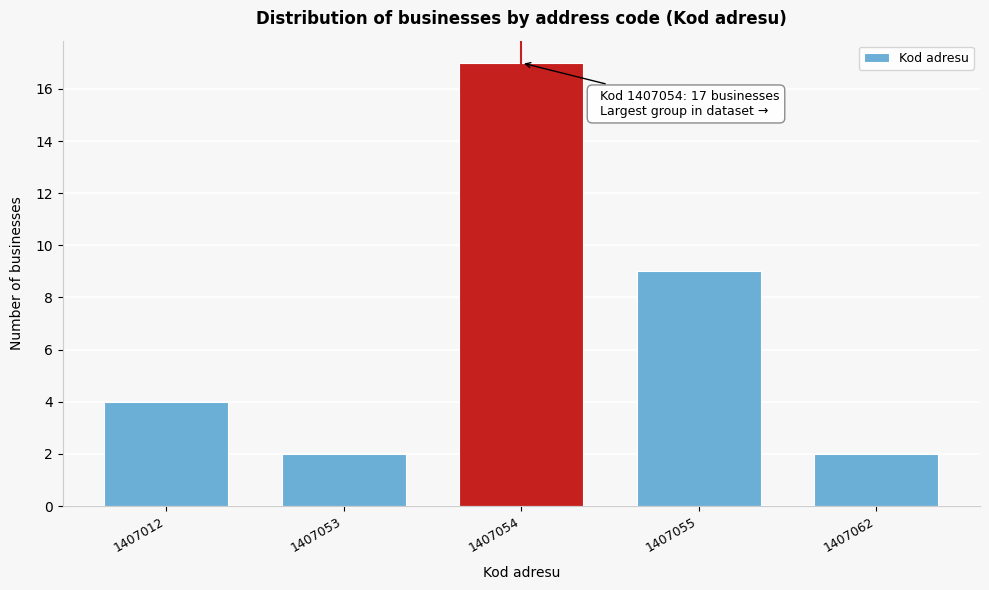

Reading left to right, what are all the values shown in this chart?

4	2	17	9	2